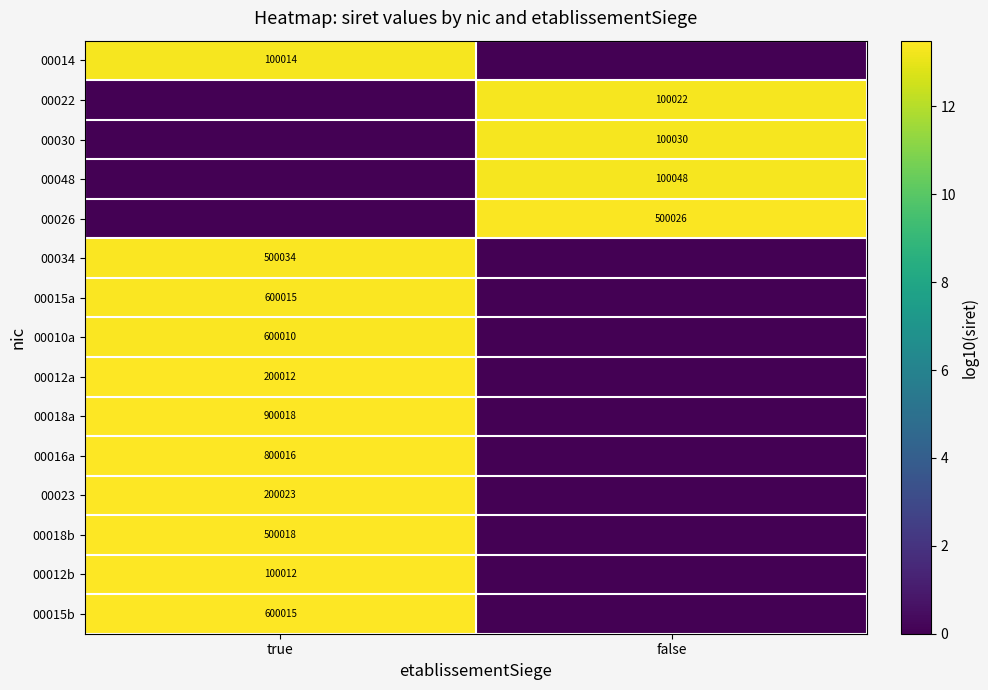

Which label corresponds to the largest value in the chart?

true